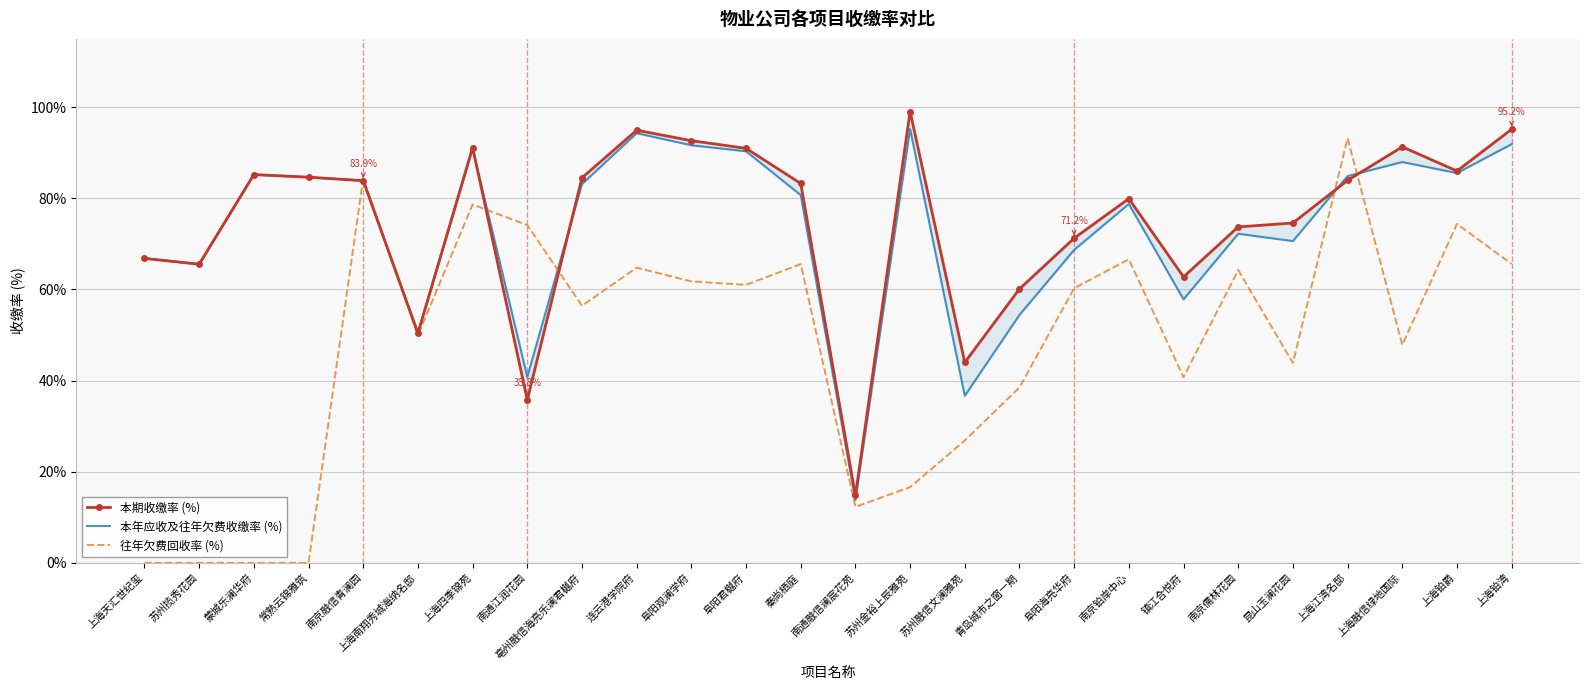

At which category is the sum across all series the highest?

上海江湾名邸